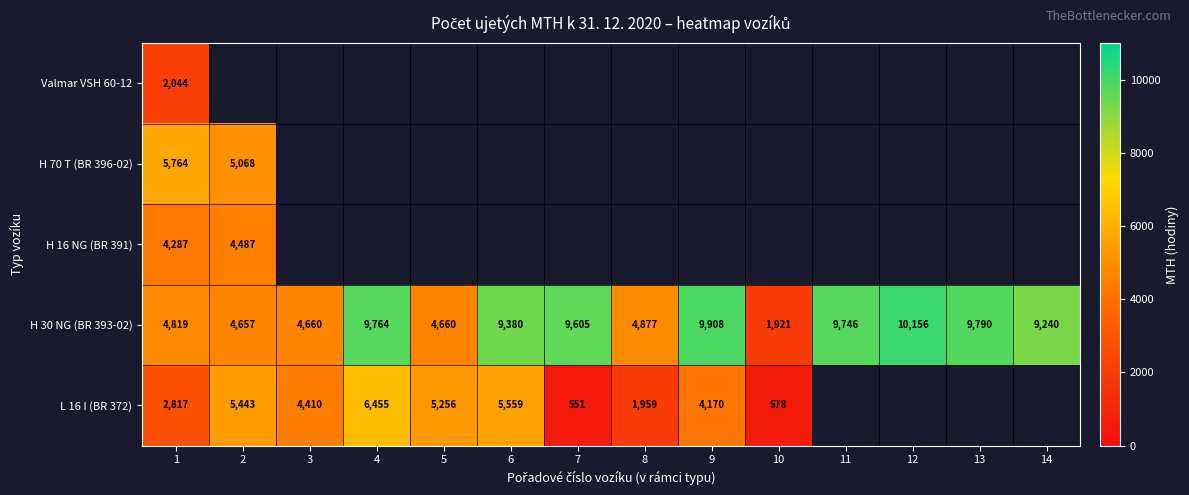

The value of Valmar VSH 60-12 at 1 is 2044. True or false?

True